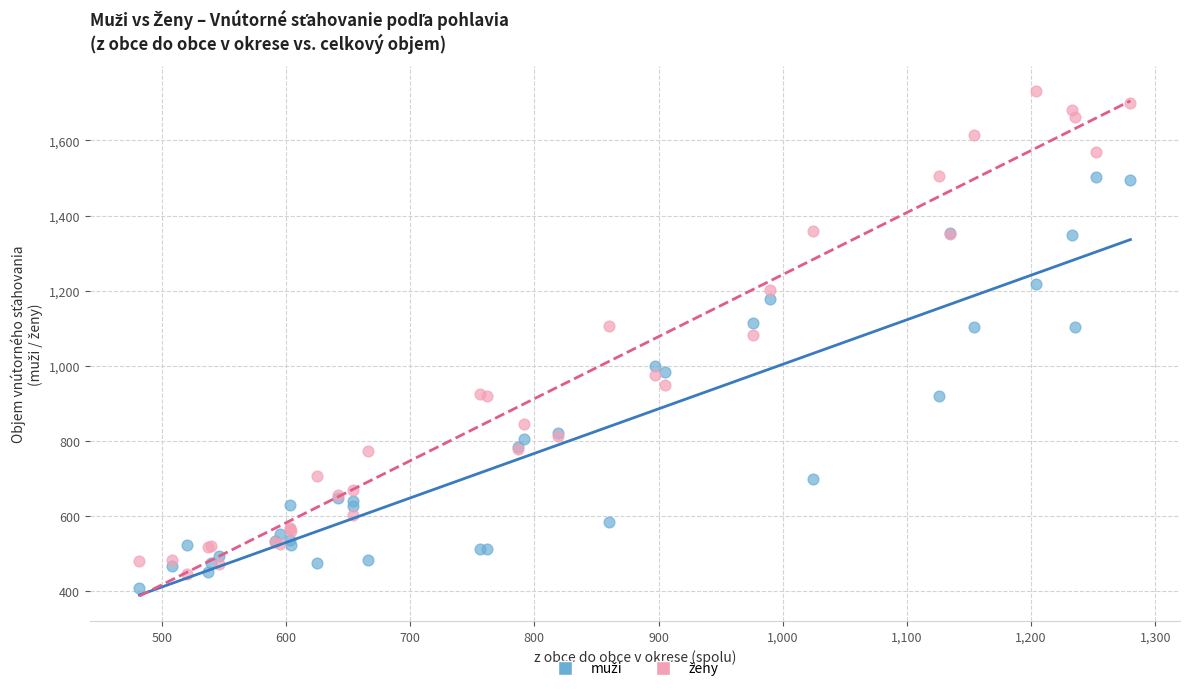

What is the X range (max minus min) for the scatter plot?

798